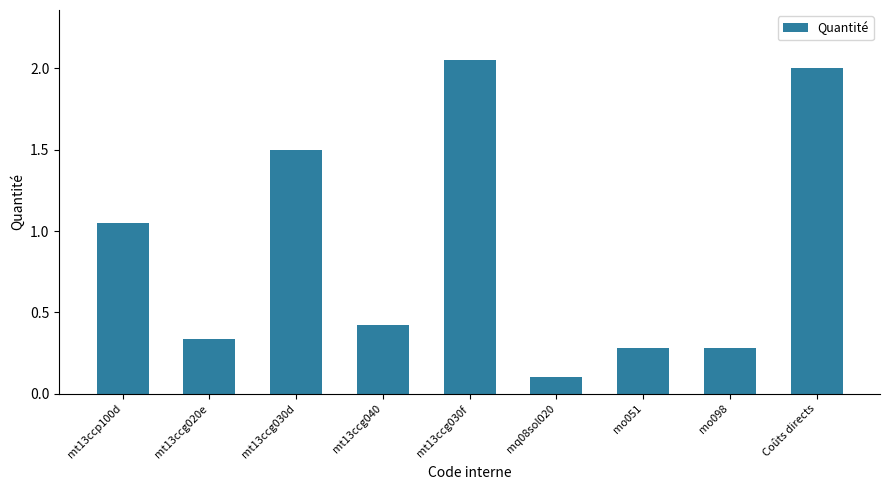

Is it true that the value at mt13ccp100d is 1.9?

False